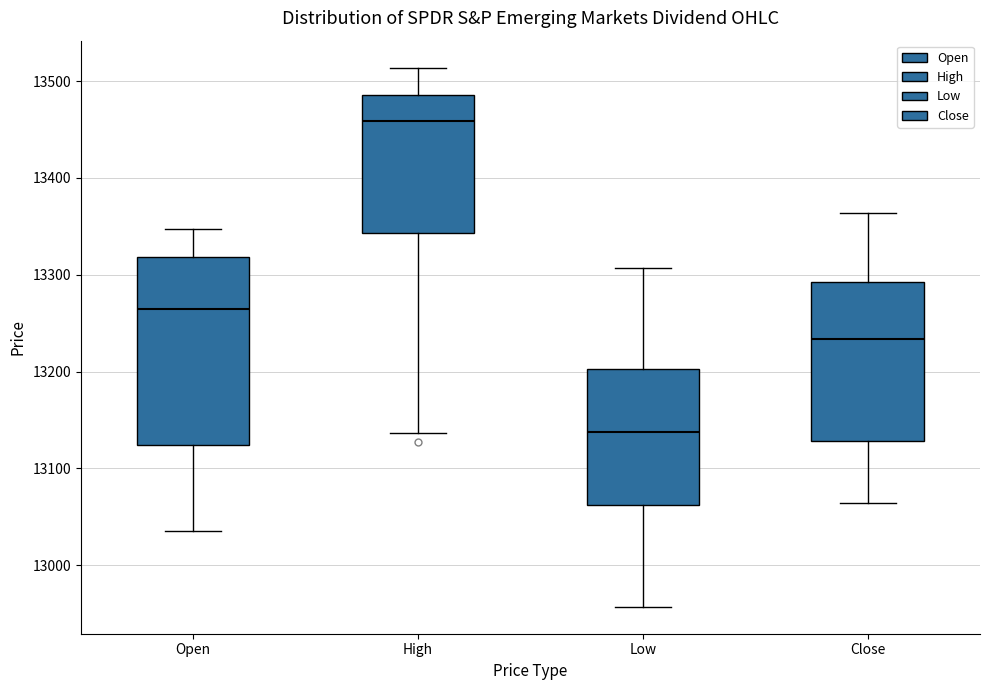

Which box's median line is the highest?

High